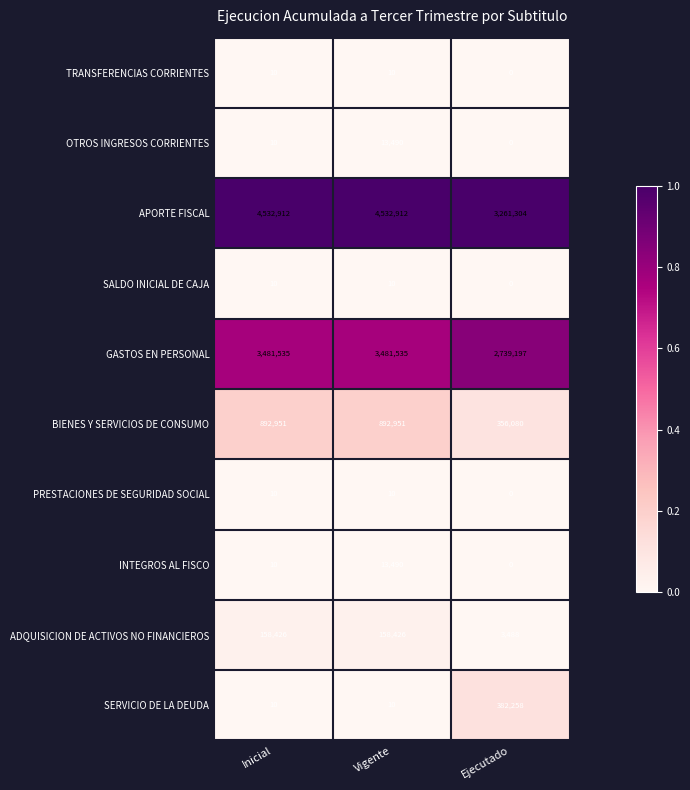

List the labels in order of INTEGROS AL FISCO value, largest first.

Vigente, Inicial, Ejecutado